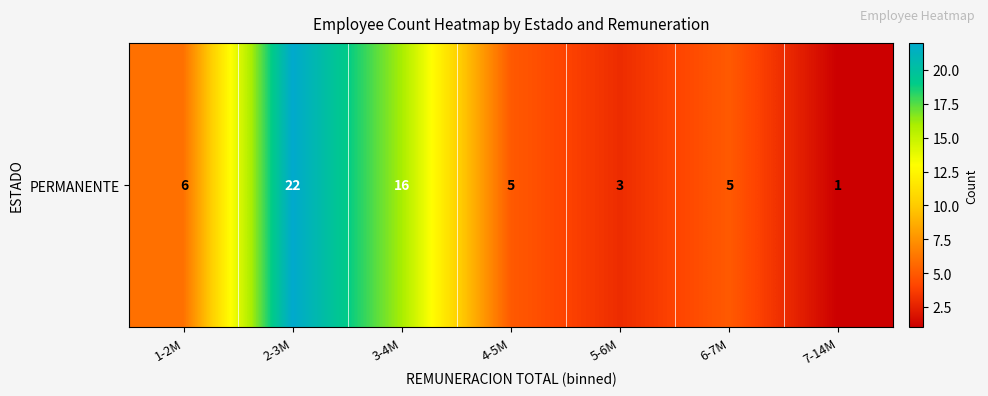

The value at 3-4M is 16. True or false?

True